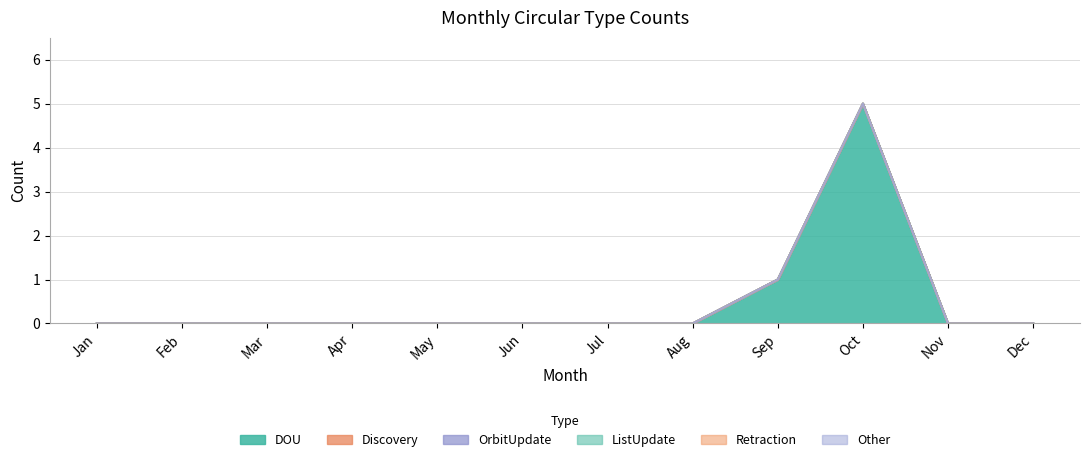

Reading left to right, what are all the values shown in this chart?

DOU: 0	0	0	0	0	0	0	0	1	5	0	0
Discovery: 0	0	0	0	0	0	0	0	0	0	0	0
OrbitUpdate: 0	0	0	0	0	0	0	0	0	0	0	0
ListUpdate: 0	0	0	0	0	0	0	0	0	0	0	0
Retraction: 0	0	0	0	0	0	0	0	0	0	0	0
Other: 0	0	0	0	0	0	0	0	0	0	0	0